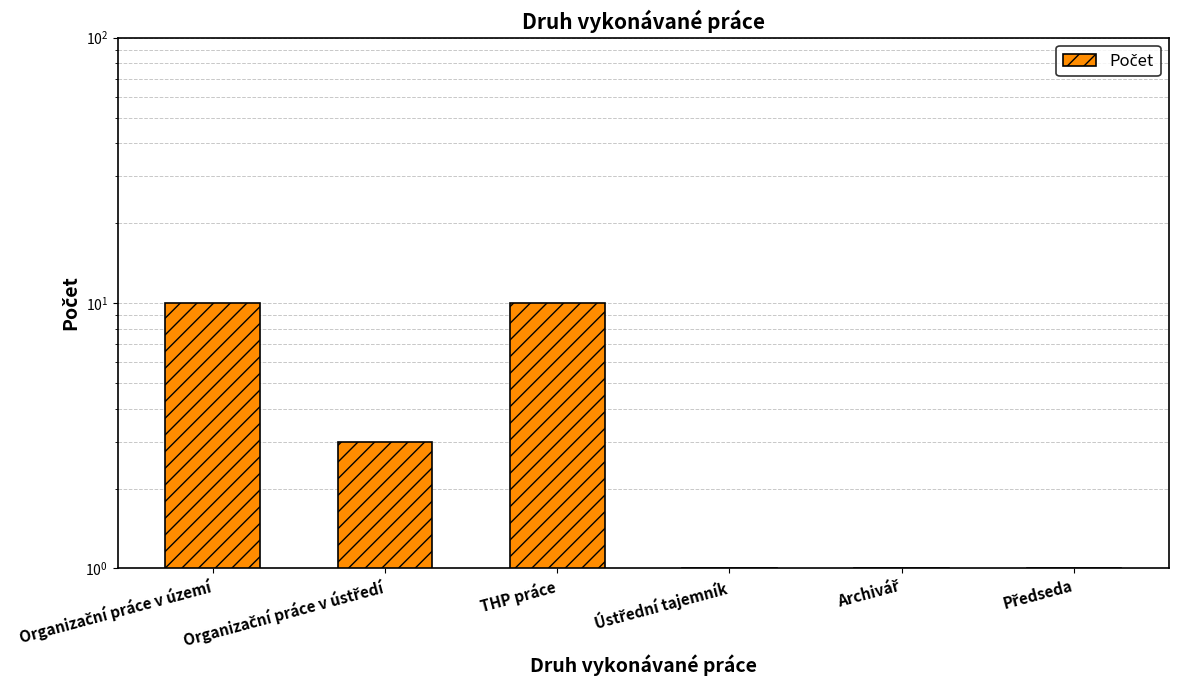

Reading left to right, list all the values displayed in this chart.

10	3	10	1	1	1